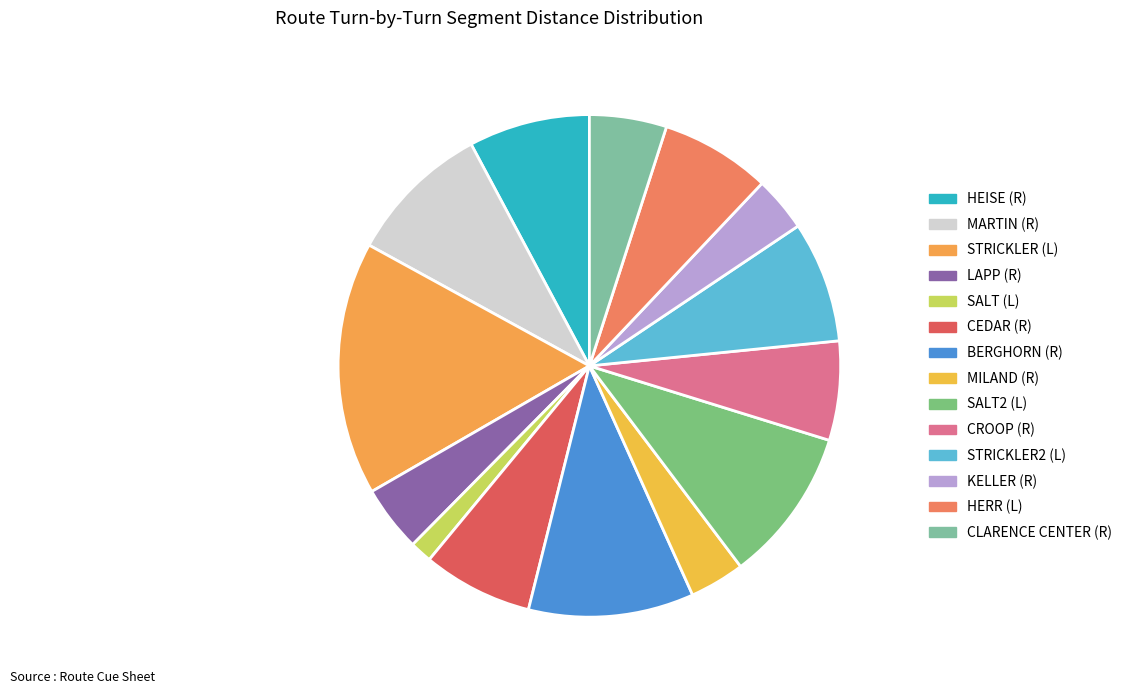

Is it true that HERR (L) is 7% of the pie?

True